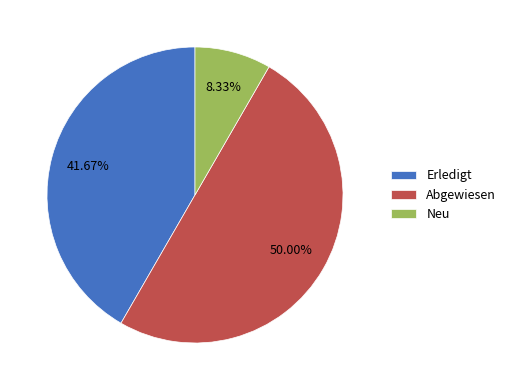

What is the ratio of the value at Erledigt to the value at Abgewiesen?

0.8